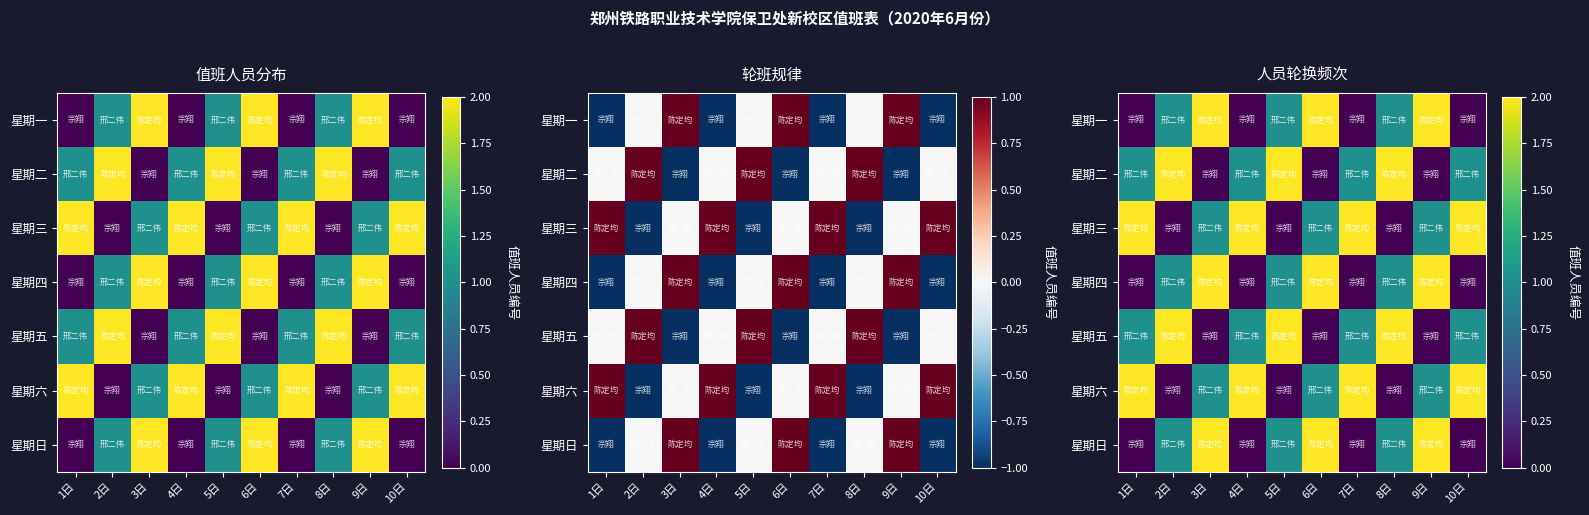

List the labels in order of 星期六 value, largest first.

1日, 4日, 7日, 10日, 3日, 6日, 9日, 2日, 5日, 8日